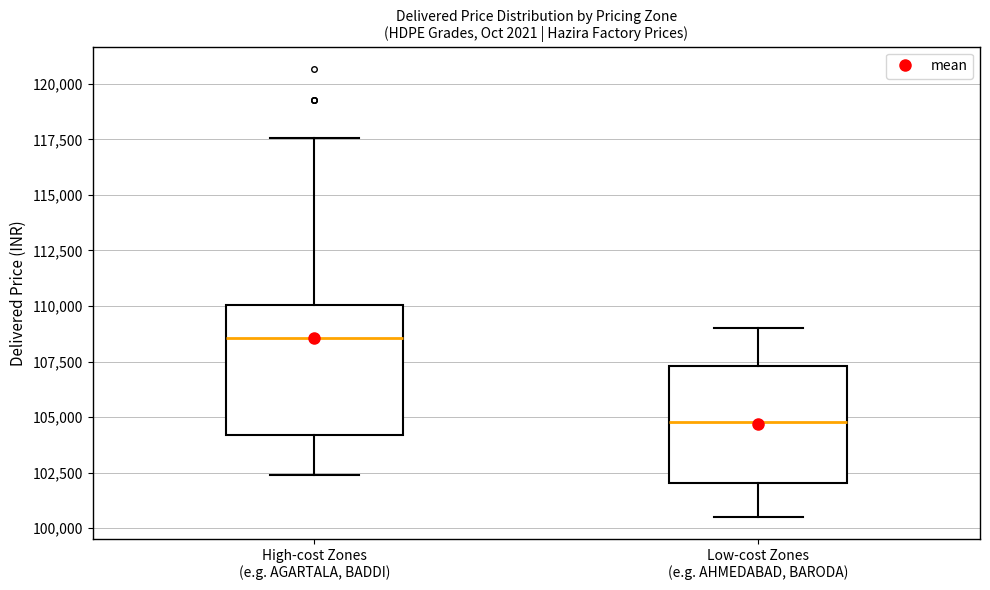

Reading left to right, read every box against the y-axis: the position of its median line, the range the box covers, and the ends of its whiskers. The values are not printed on the chart, so give them approximately, as read against the axis.

High-cost Zones (e.g. AGARTALA, BADDI): median 108500, box 104000 to 110000, whiskers 102500 to 117500
Low-cost Zones (e.g. AHMEDABAD, BARODA): median 105000, box 102000 to 107500, whiskers 100500 to 109000